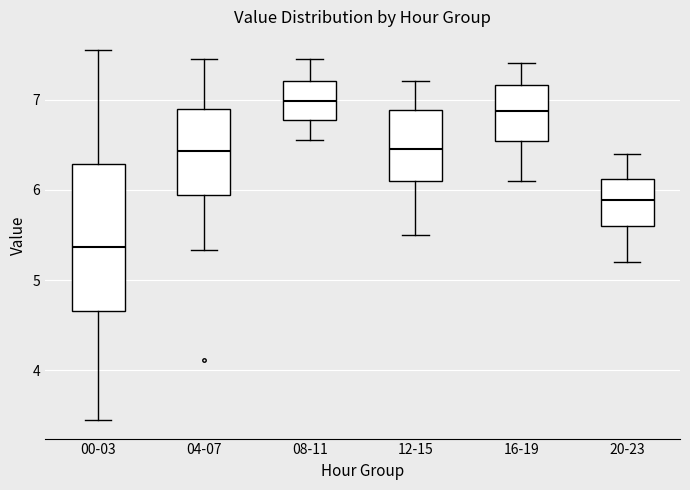

Where does the lower whisker of the box for 16-19 end on the y-axis? The values are not printed on the chart, so give them approximately, as read against the axis.

6.1